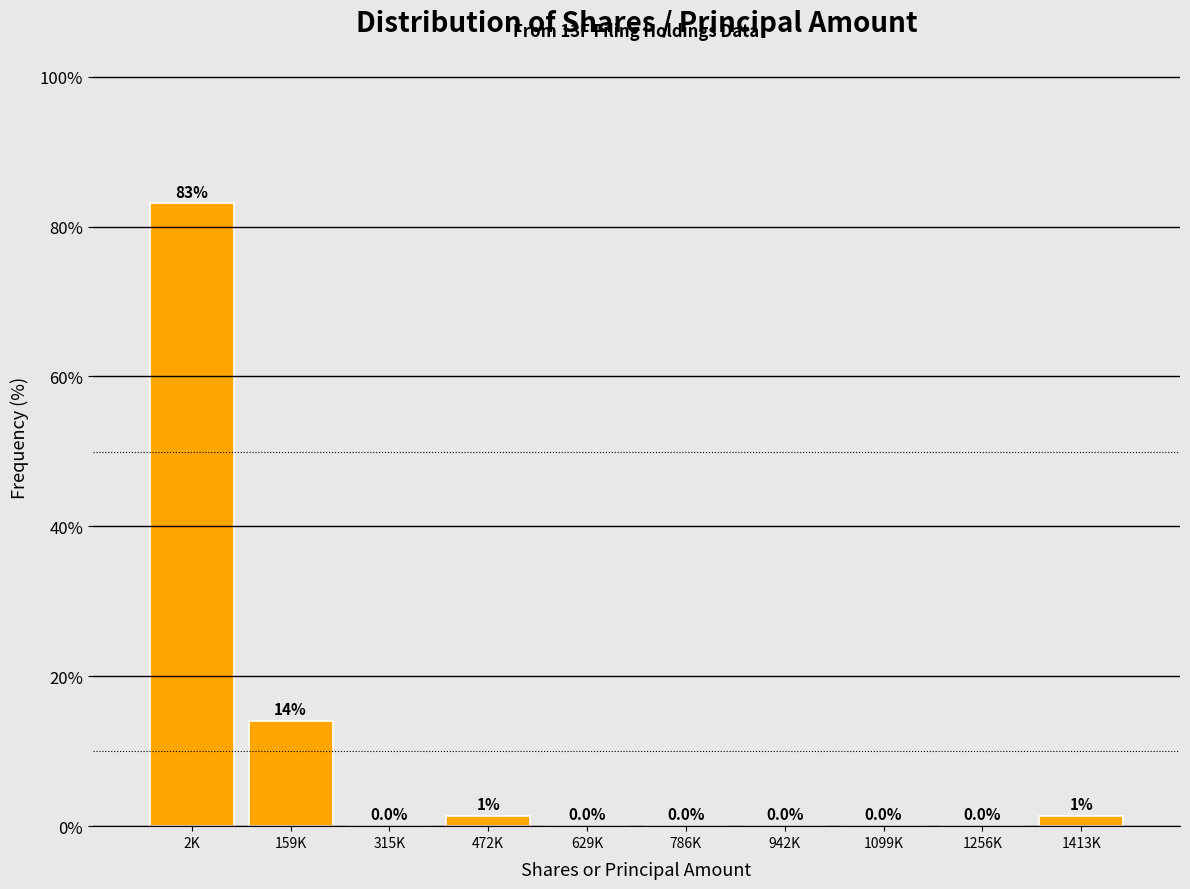

What is the change in value from 629K to 1413K?

+1.4